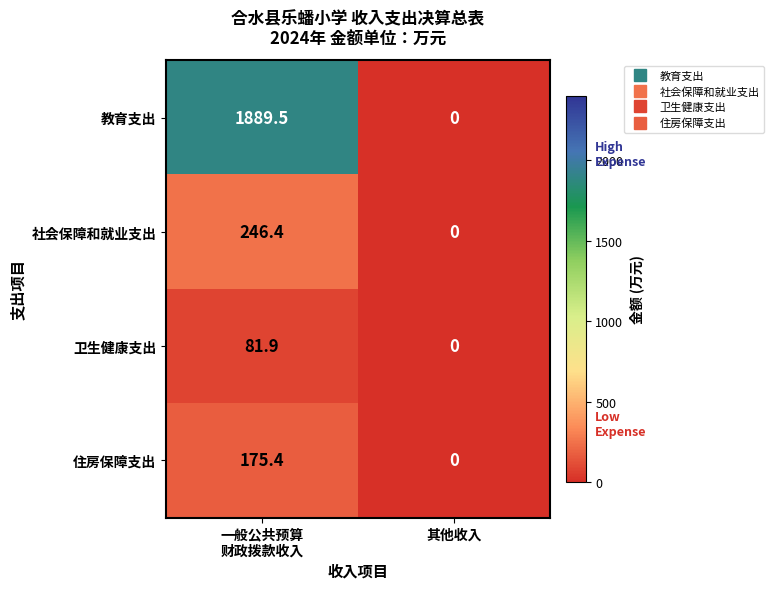

What is the greatest value displayed?

1889.5